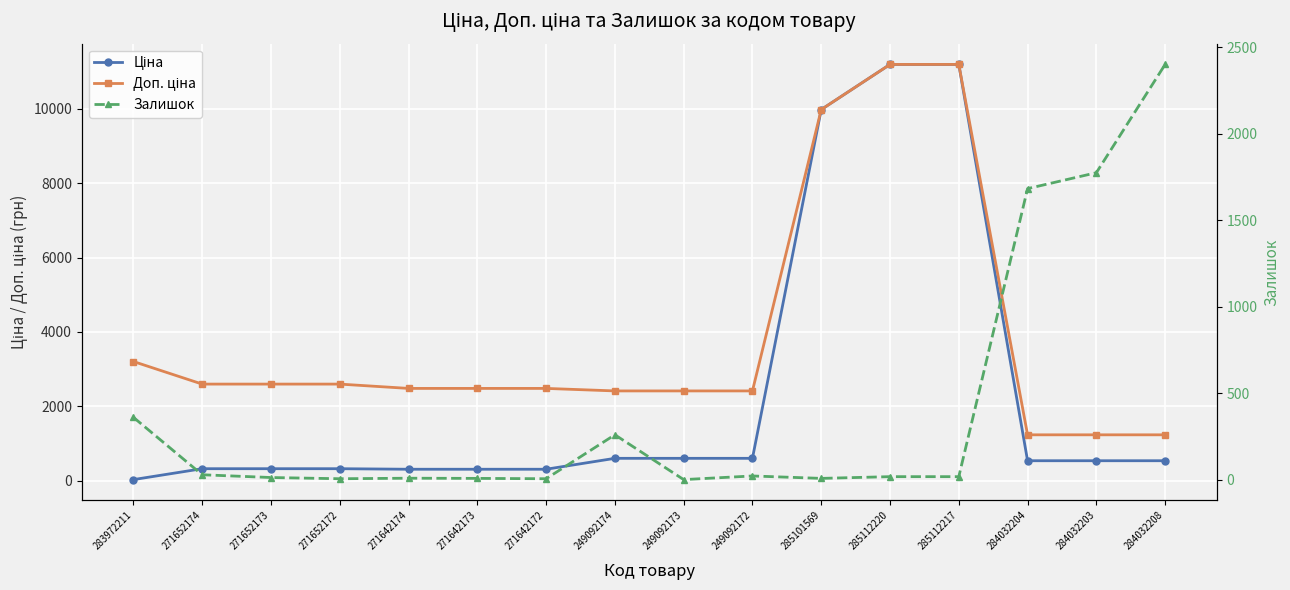

Which series has the largest total across all categories?

Доп. ціна